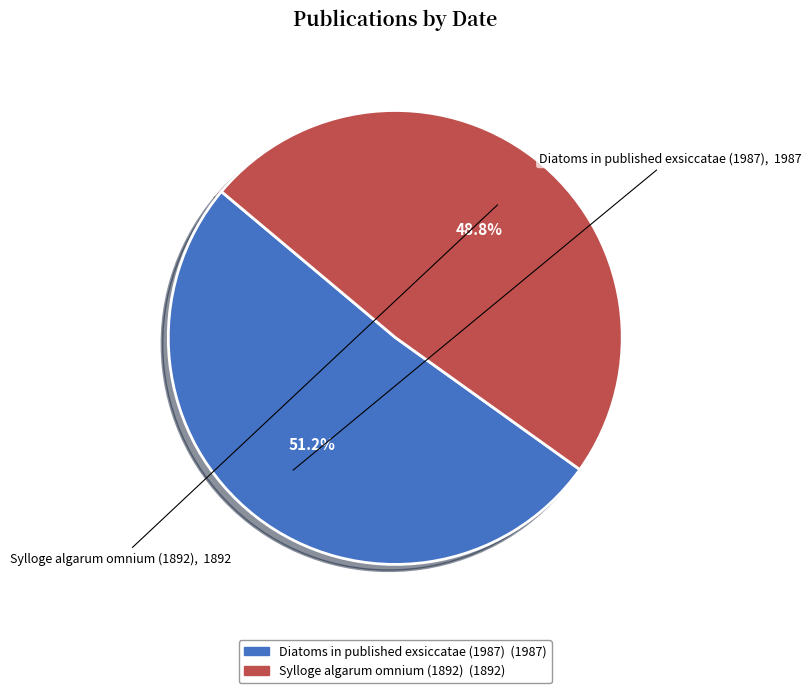

To the nearest percent, what is the combined percentage of Diatoms in published exsiccatae (1987) and Sylloge algarum omnium (1892)?

100%